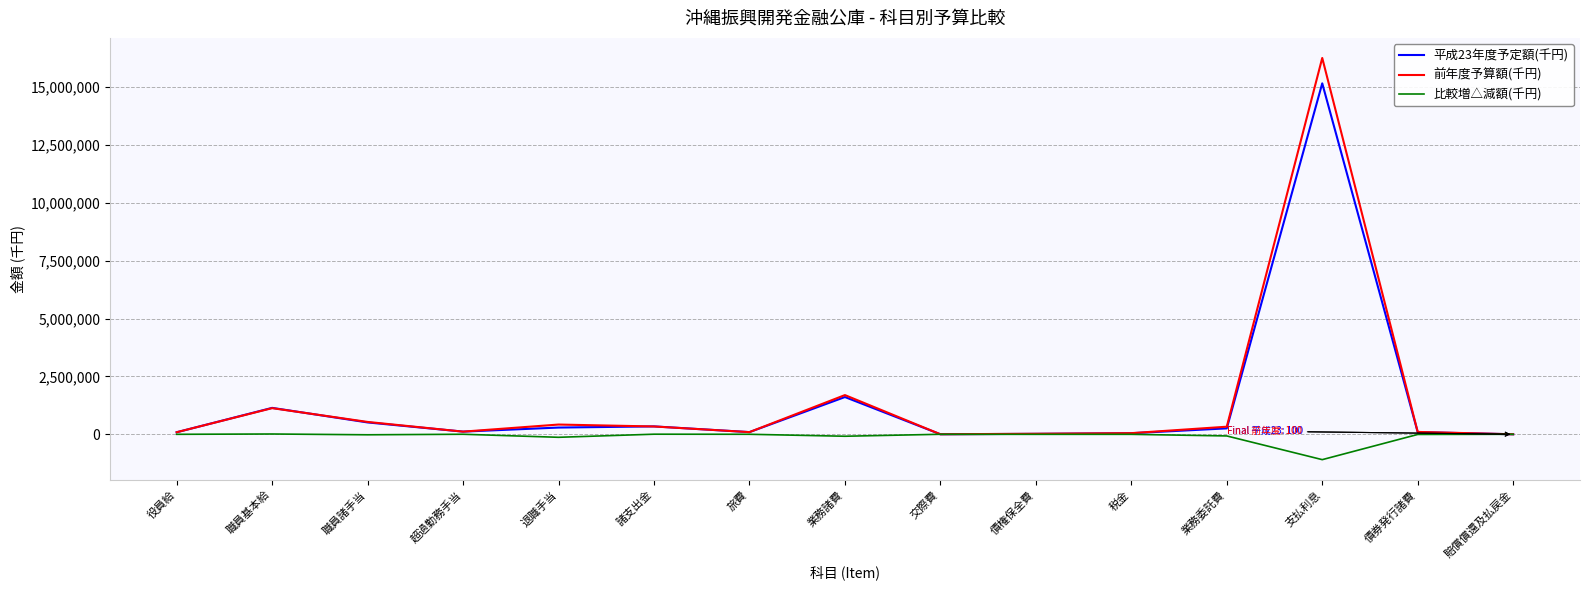

List the series in order of their peak value, highest first.

前年度予算額(千円), 平成23年度予定額(千円), 比較増△減額(千円)